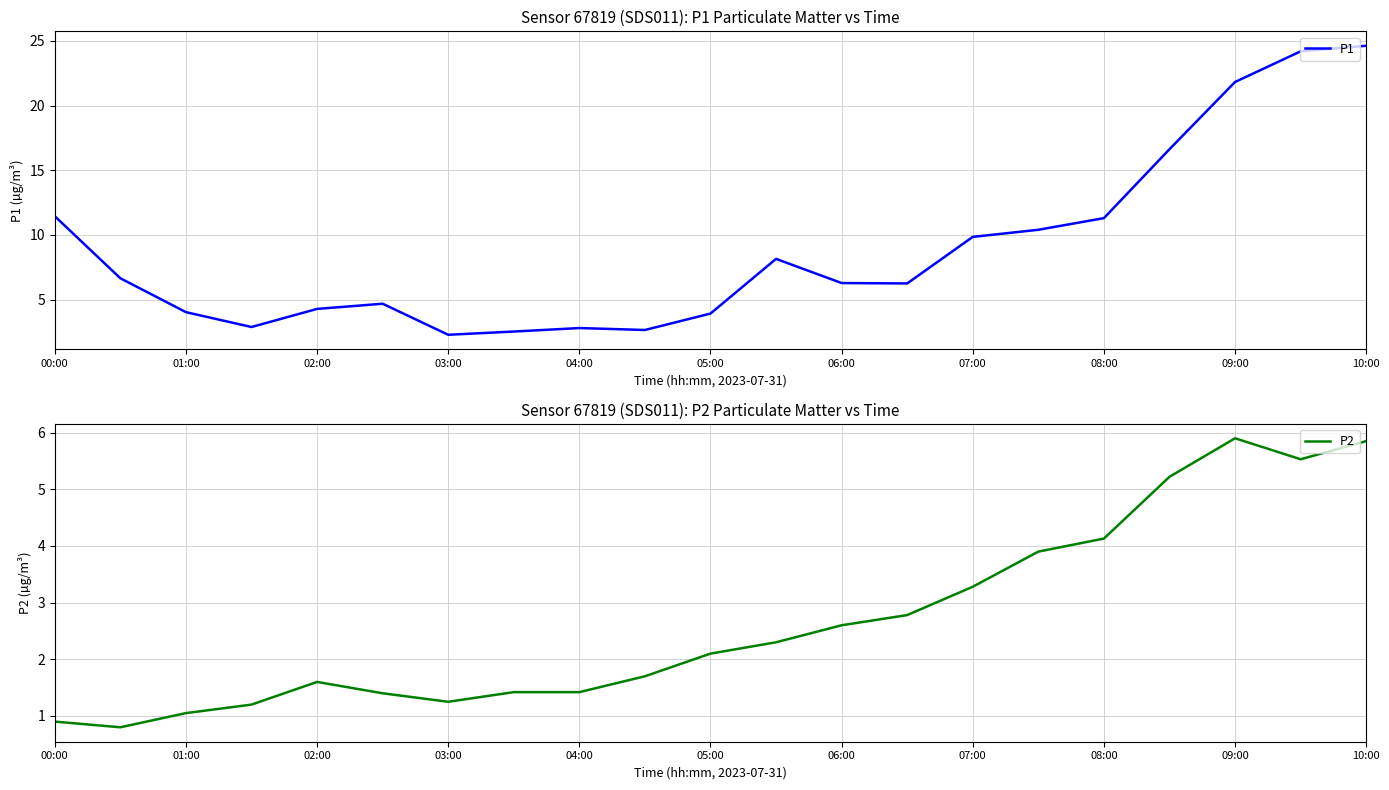

How many data points in P1 are above 6?

12